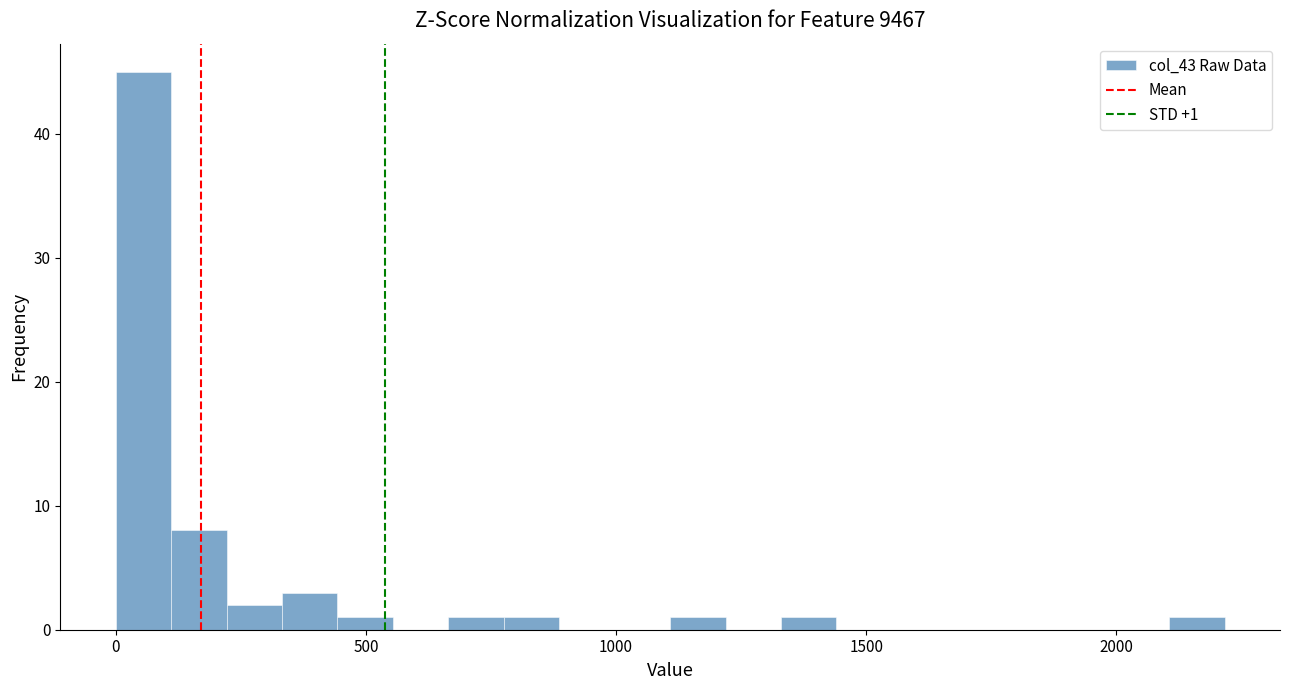

Around what value on the x-axis is the tallest bar? Give the approximate position of its centre, as read against the axis.

50